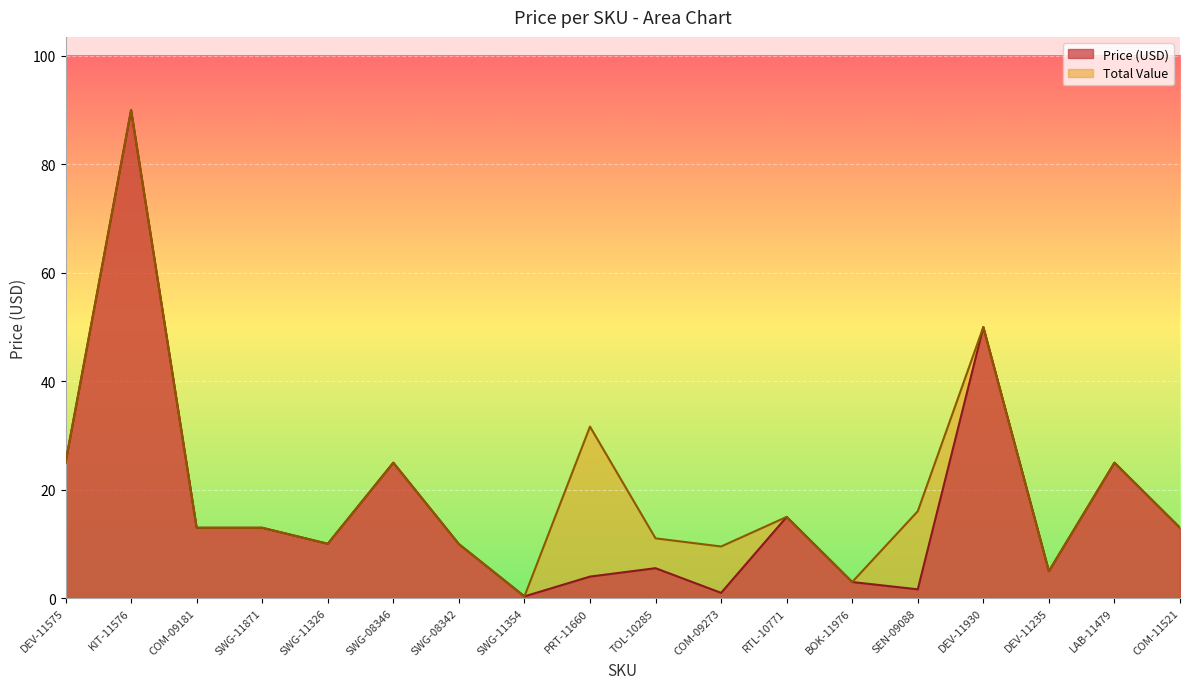

List the series in order of their overall mean, lowest first.

Price (USD), Total Value